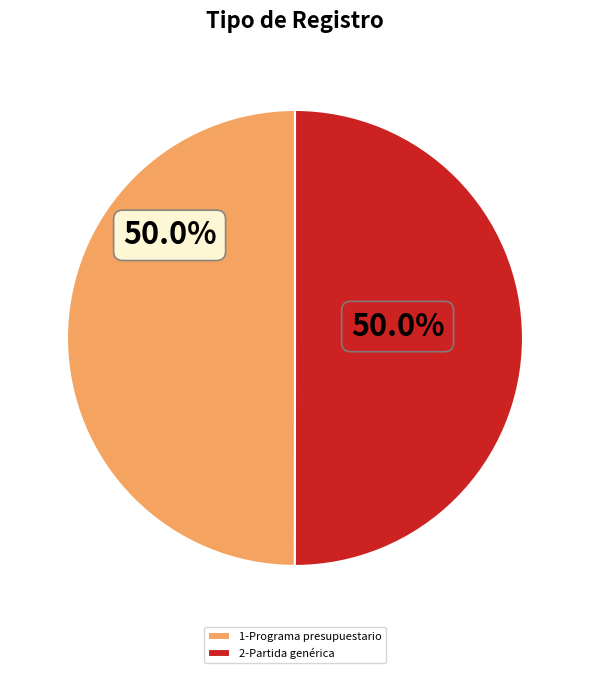

How many segments does this pie chart have?

2